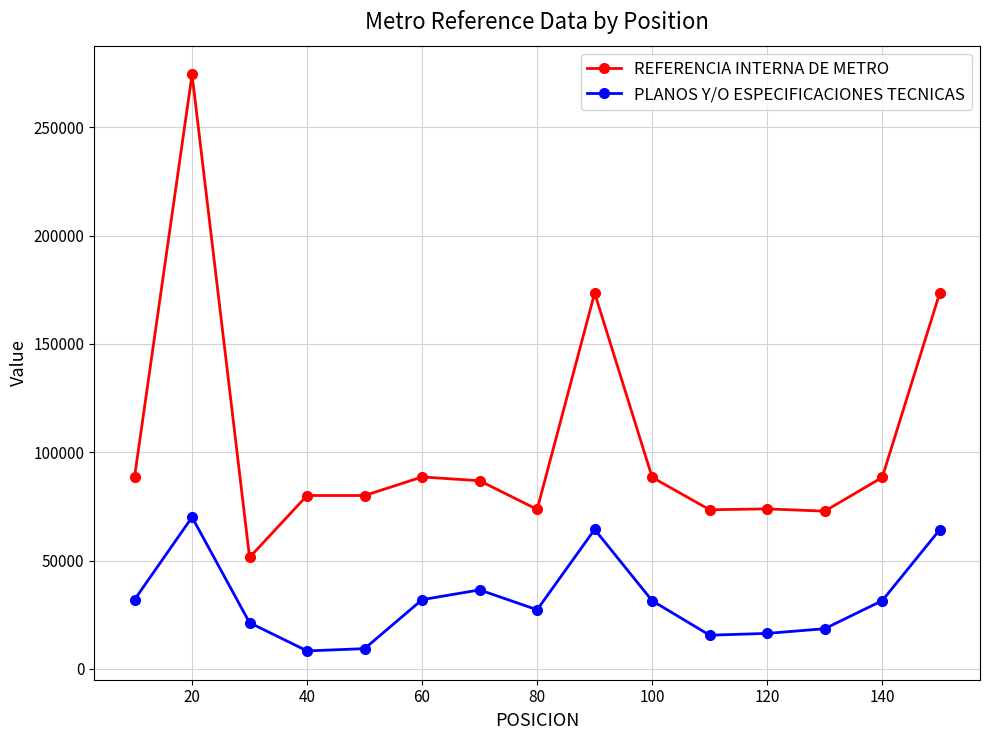

Which series has the largest range (max minus min)?

REFERENCIA INTERNA DE METRO